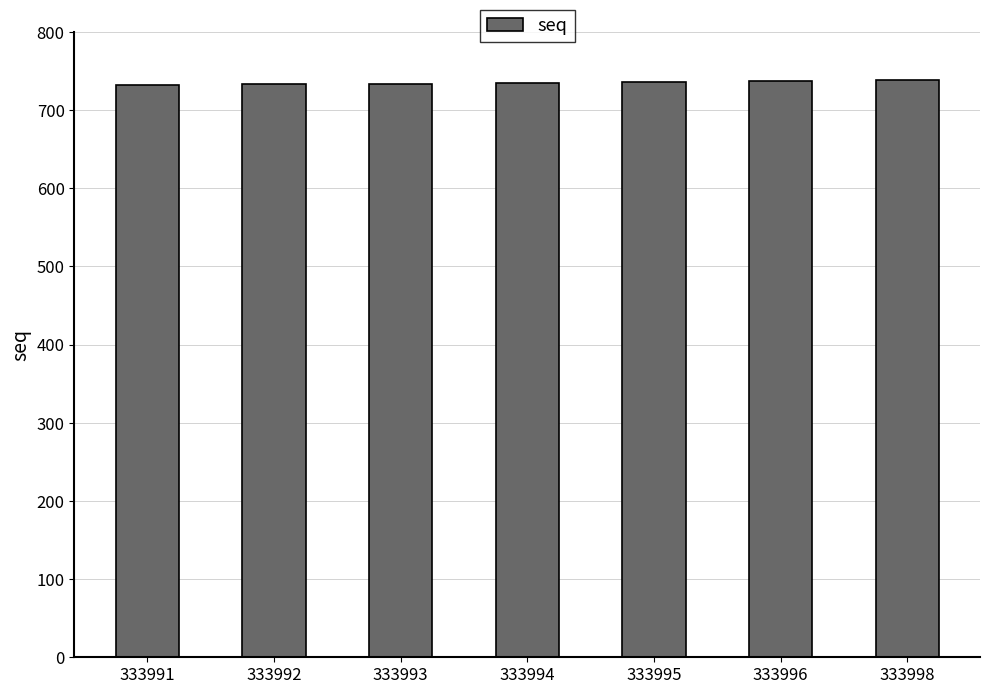

What is the change in value from 333991 to 333995?

+4